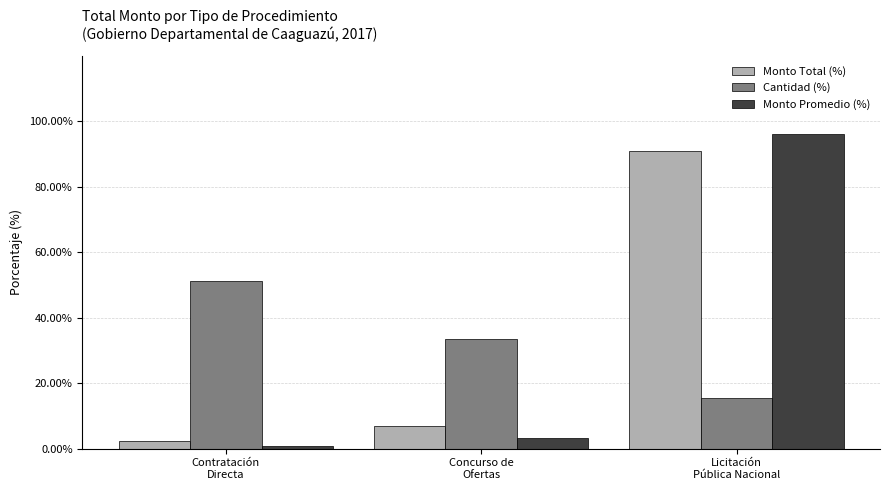

Is the value of Monto Total (%) at Contratación
Directa greater than the value of Monto Promedio (%) at Concurso de
Ofertas?

No